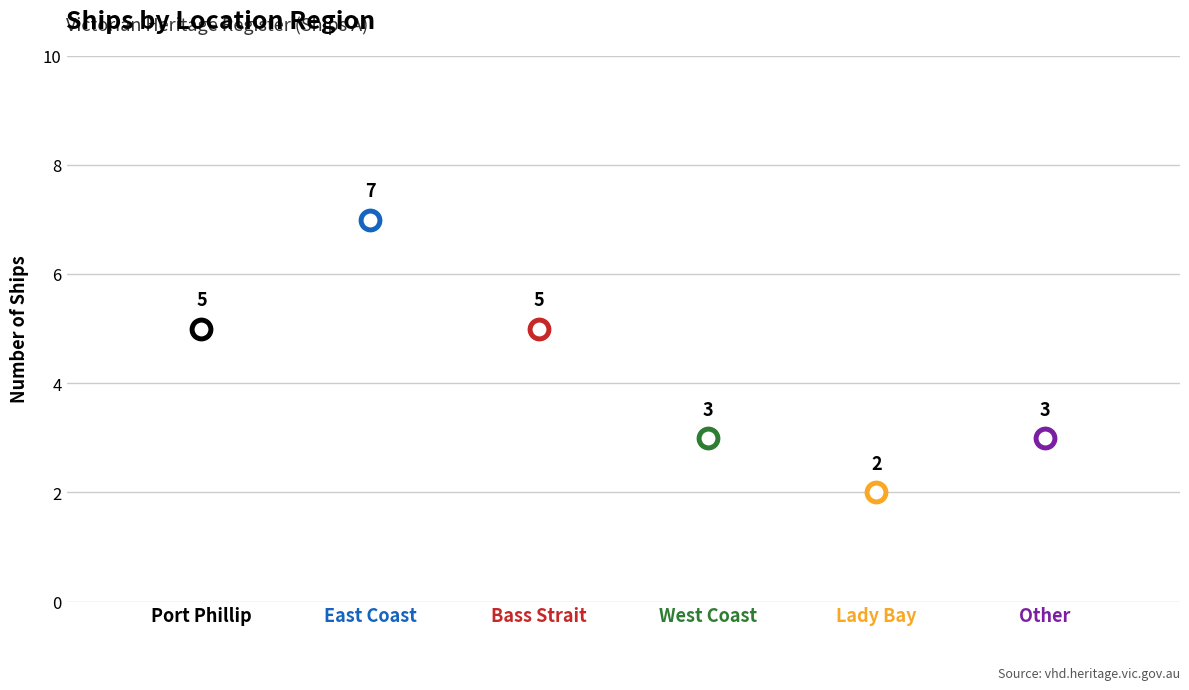

What is the change in value from East Coast to Lady Bay?

-5